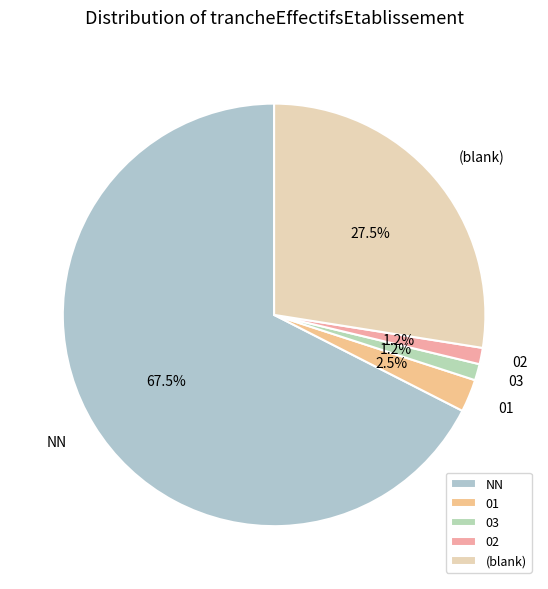

Which has a higher value, NN or 02?

NN